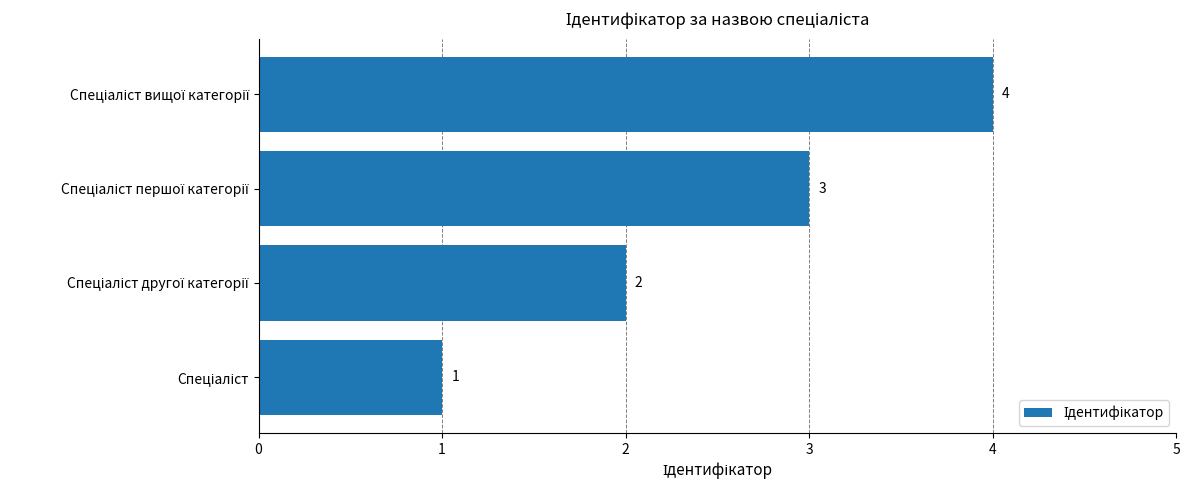

What is the greatest value displayed?

4